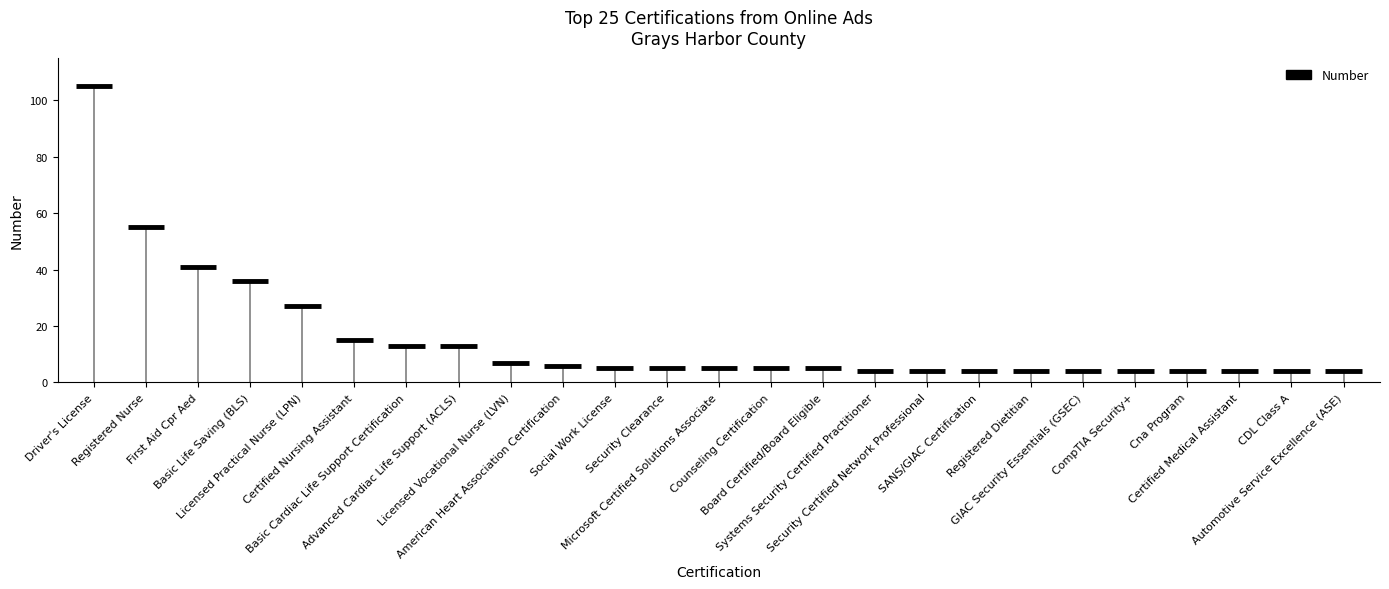

What is the label of the 19th bar from the right?

Basic Cardiac Life Support Certification